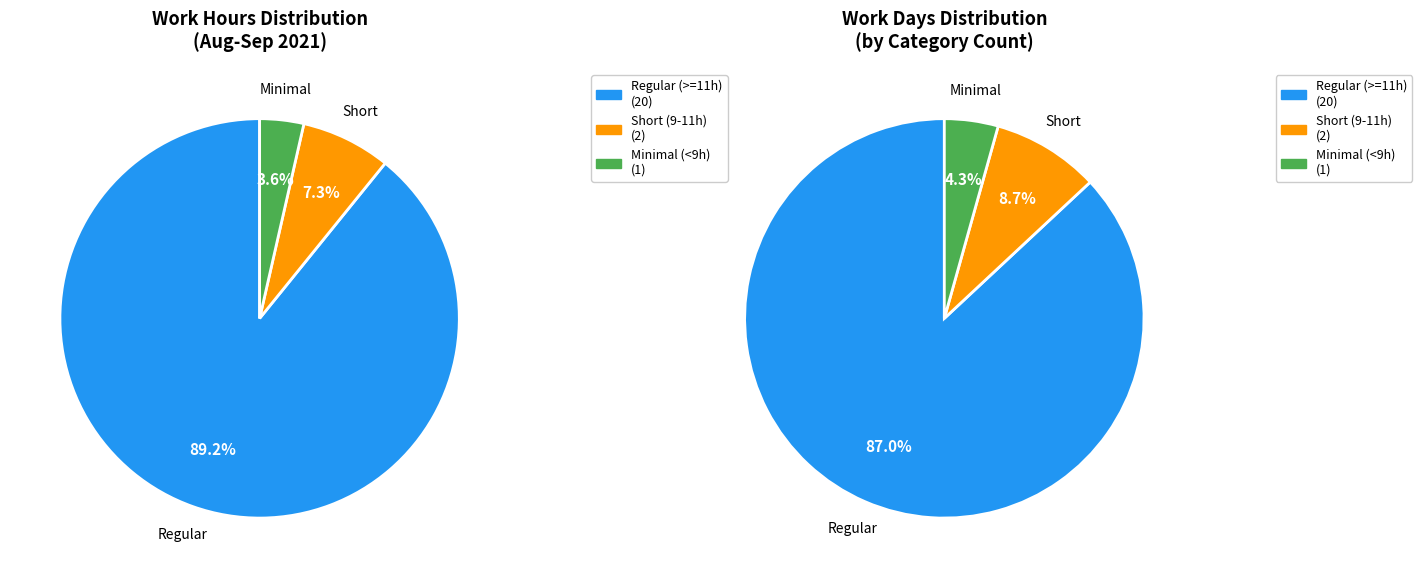

The 27-Fri slice represents 1% of the pie. True or false?

False